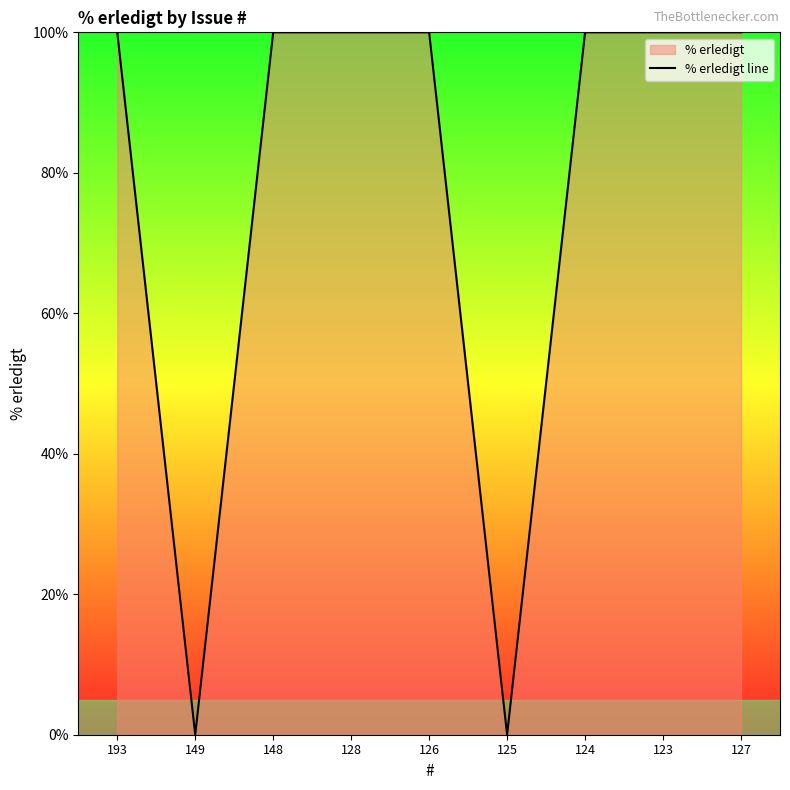

What is the average value?

78